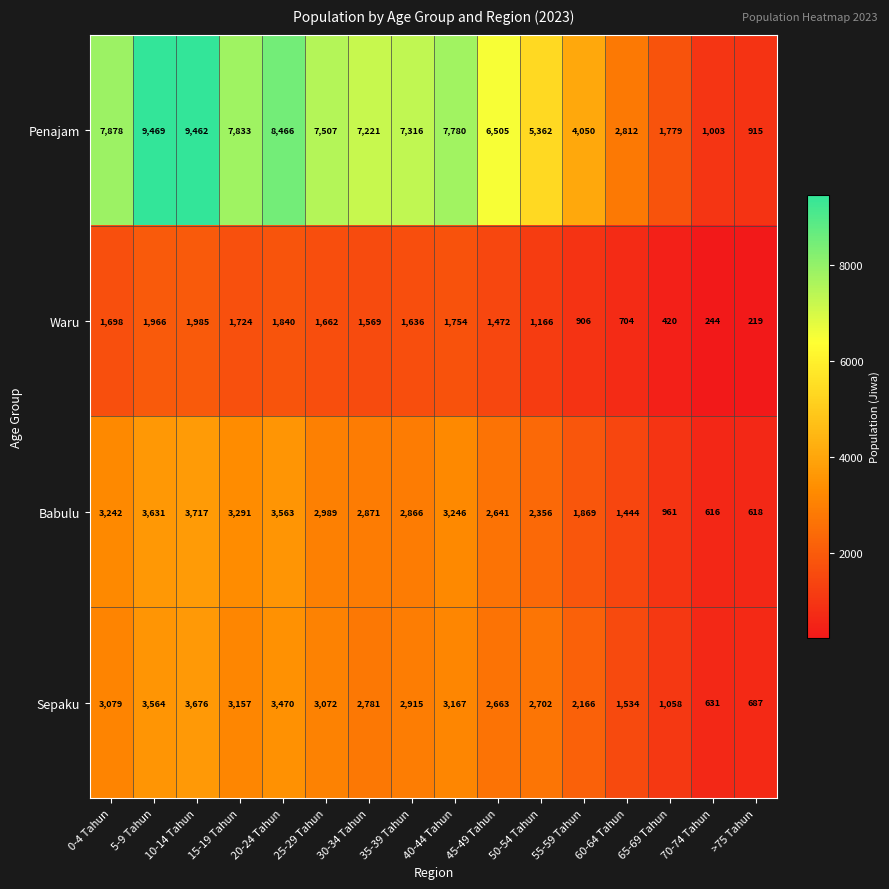

The Penajam series shows 8466 at 20-24 Tahun. True or false?

True